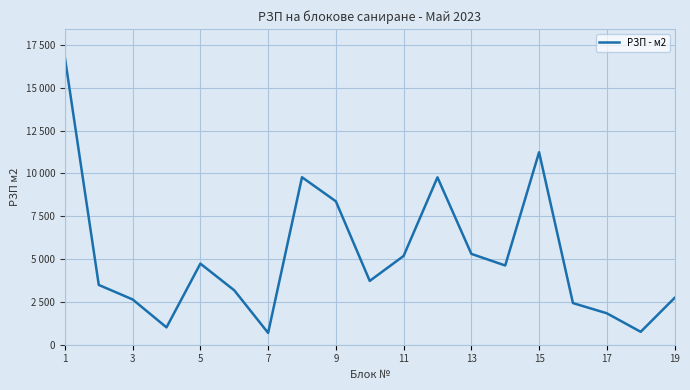

Is this an area chart (filled region under the line)?

No